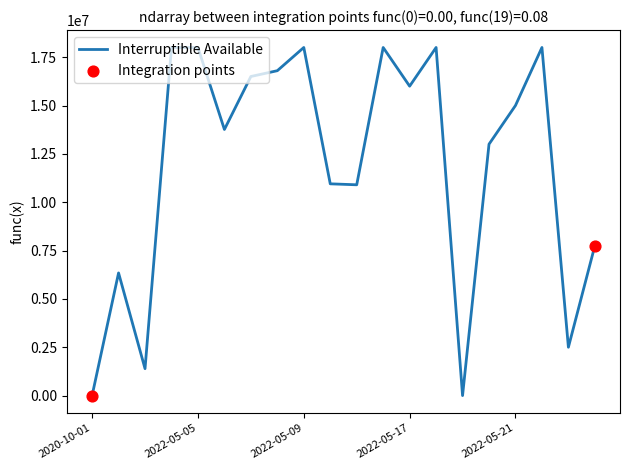

What is the difference between the maximum and minimum values?

18000000